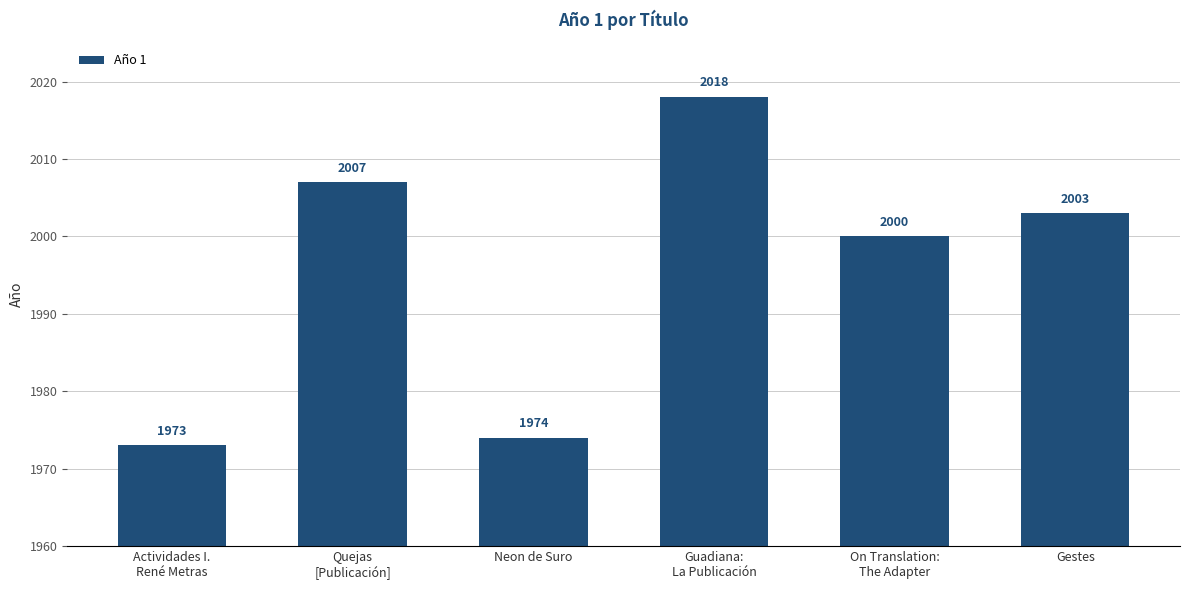

The value at Neon de Suro is 1974. True or false?

True